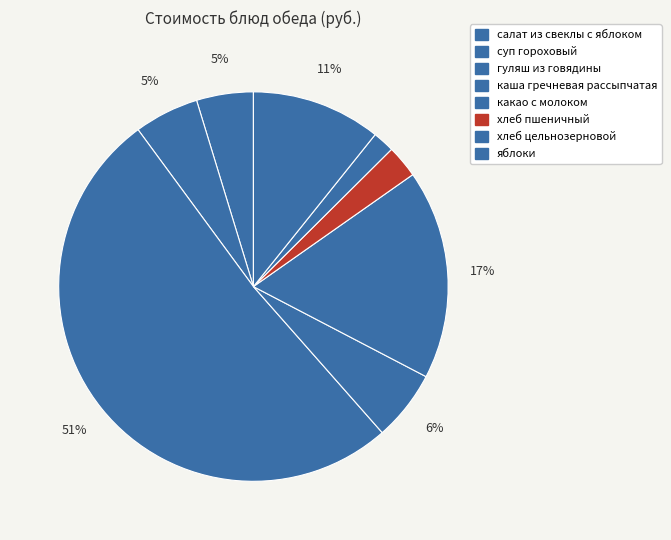

Rank the categories by value from highest to lowest.

гуляш из говядины, какао с молоком, яблоки, каша гречневая рассыпчатая, суп гороховый, салат из свеклы с яблоком, хлеб пшеничный, хлеб цельнозерновой